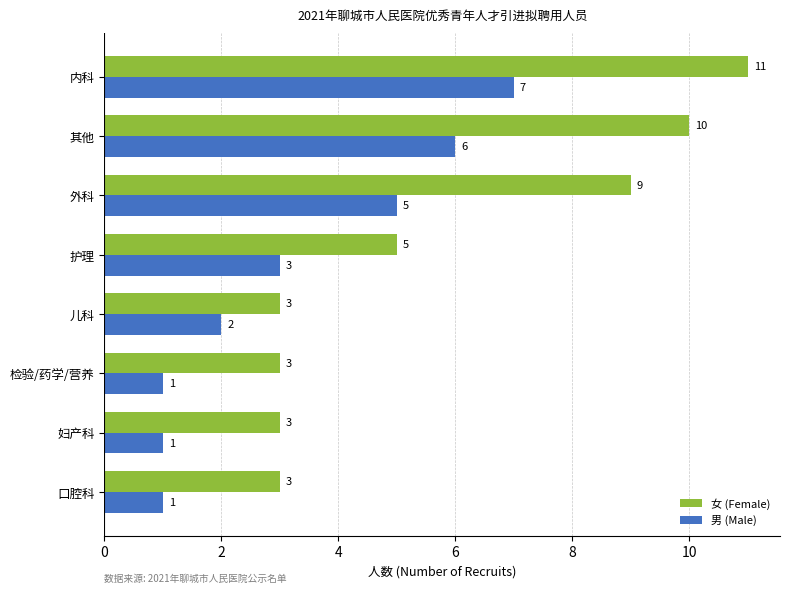

At 口腔科, list the series in order from smallest to largest.

男 (Male), 女 (Female)